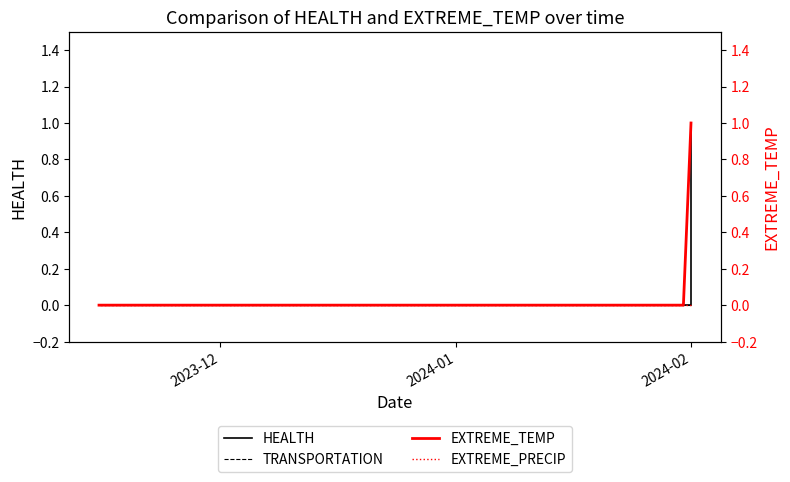

Which series has the widest spread of values?

HEALTH